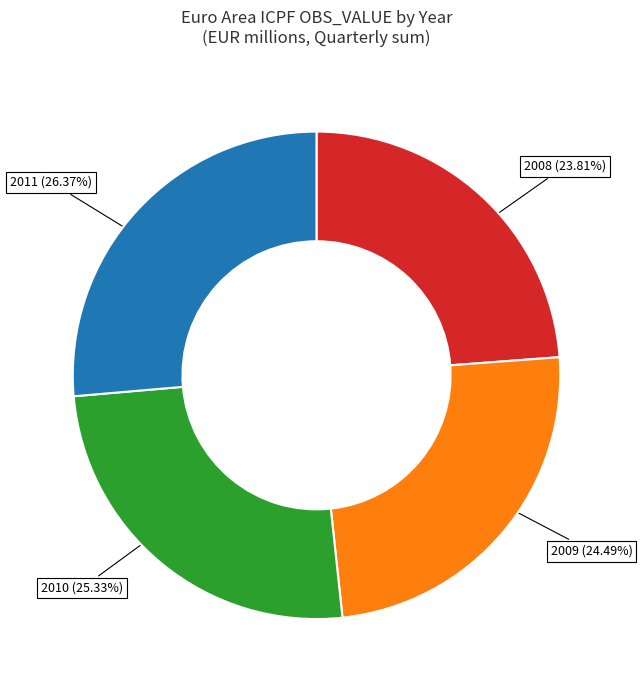

What is the ratio of the value at 2010 (25.33%) to the value at 2008 (23.81%)?

1.1